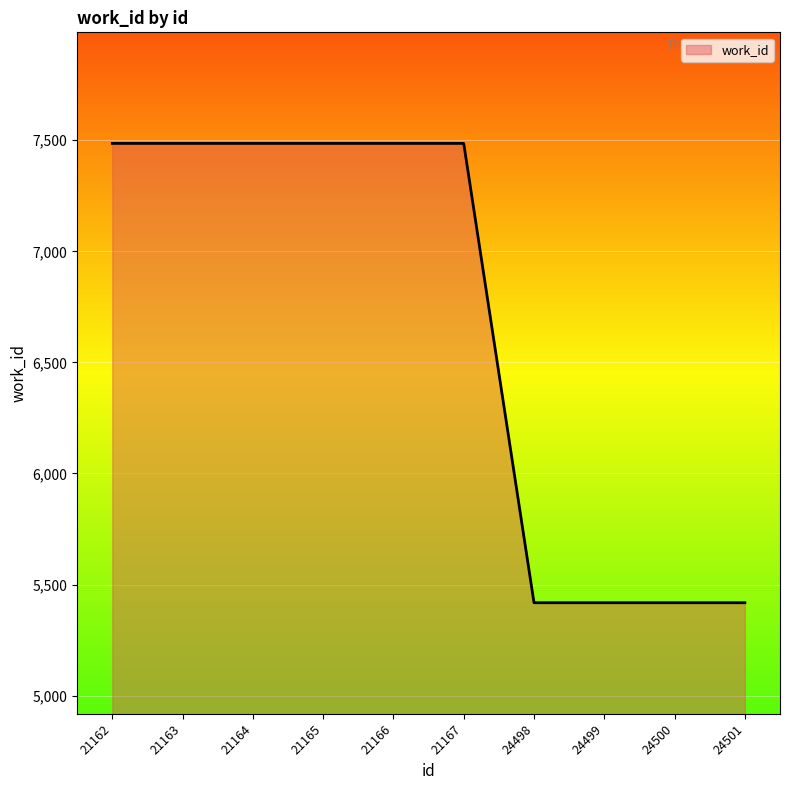

Rank the categories by value from lowest to highest.

24498, 24499, 24500, 24501, 21162, 21163, 21164, 21165, 21166, 21167